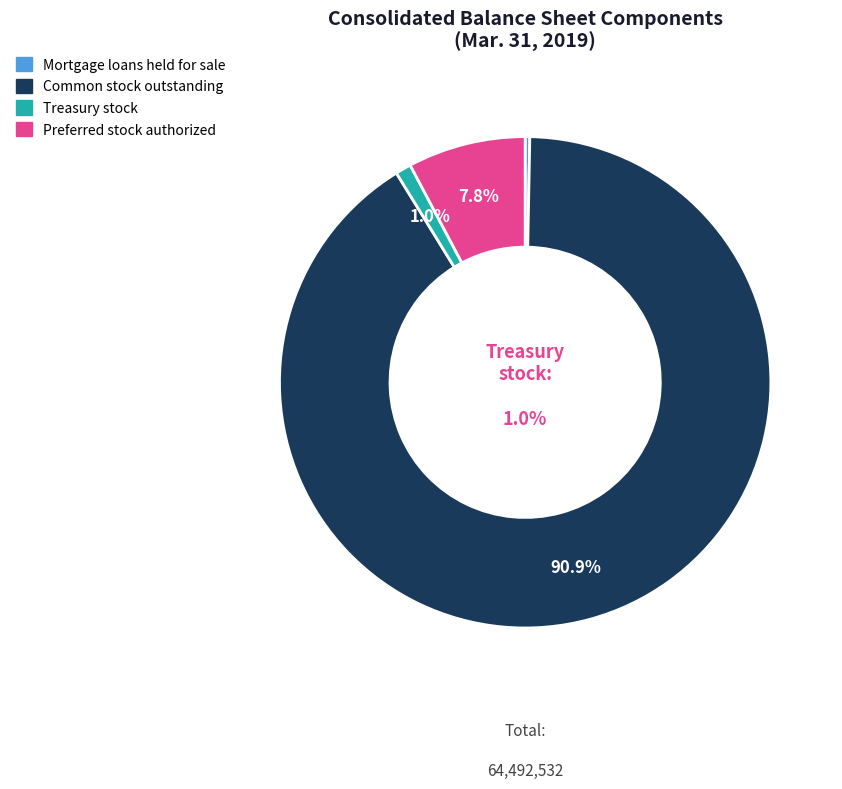

To the nearest percent, what percentage of the pie is Common stock outstanding?

91%